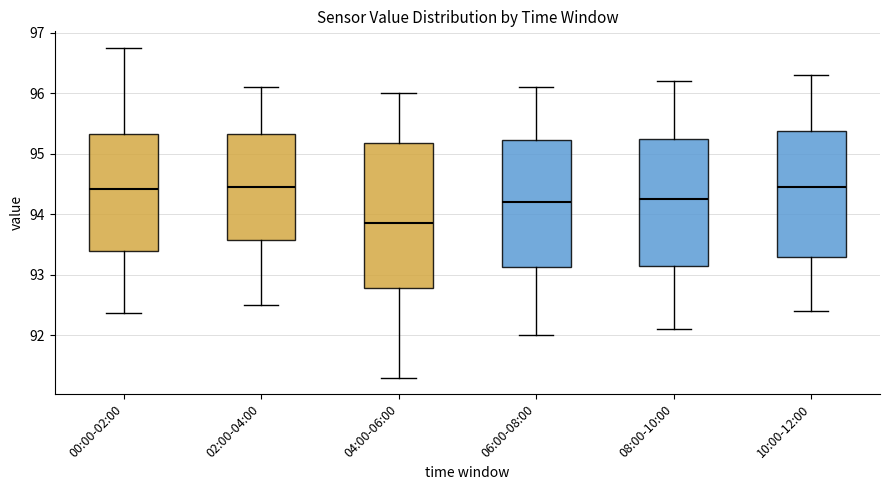

Where does the median line of the box for 04:00-06:00 sit on the y-axis? The values are not printed on the chart, so give them approximately, as read against the axis.

93.9